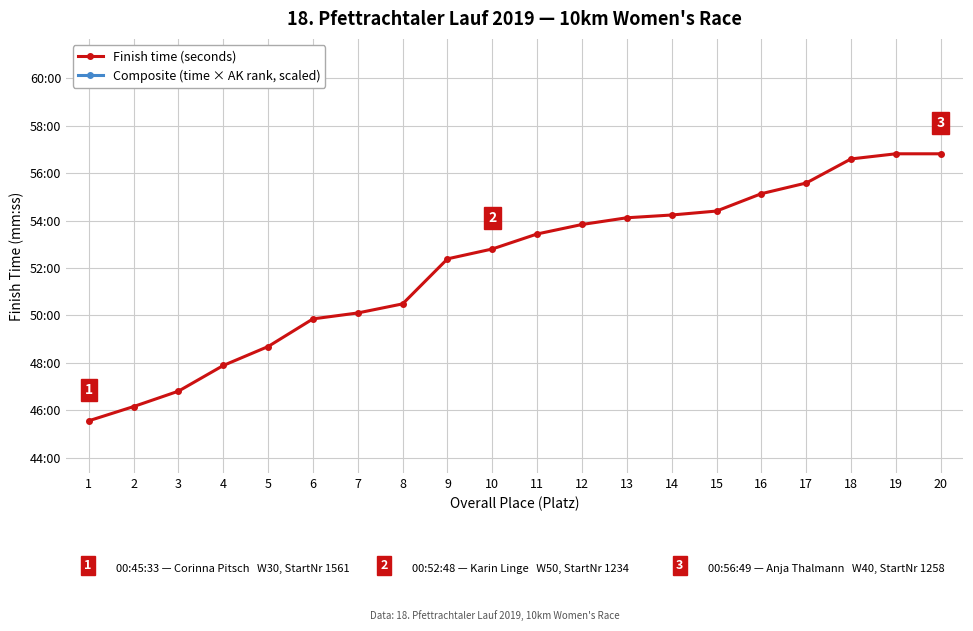

What is the average value of the Composite (time × AK rank, scaled) series?

10275